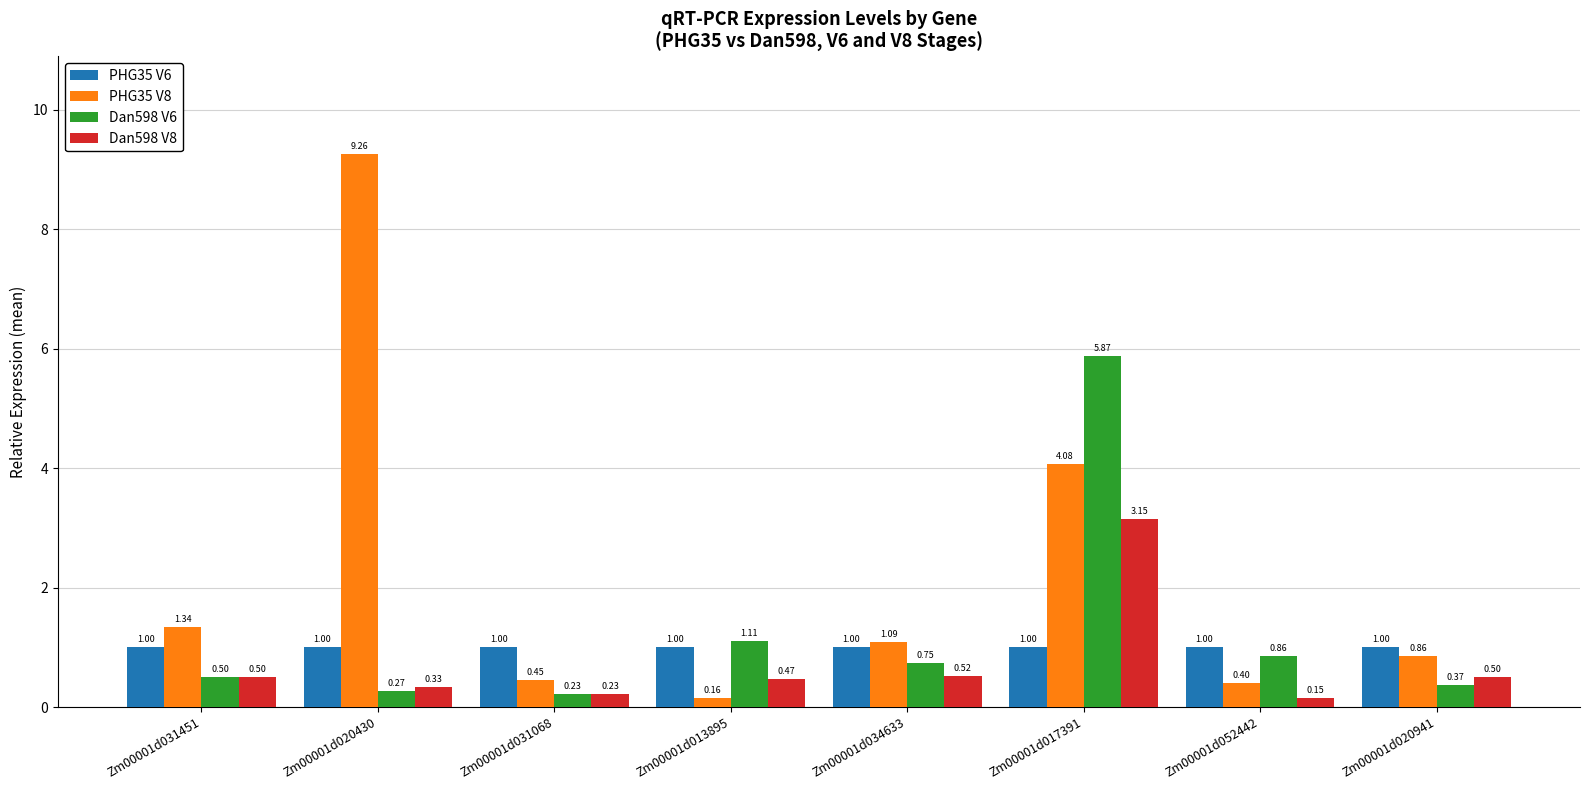

Which series changed the most between Zm00001d020430 and Zm00001d034633?

PHG35 V8